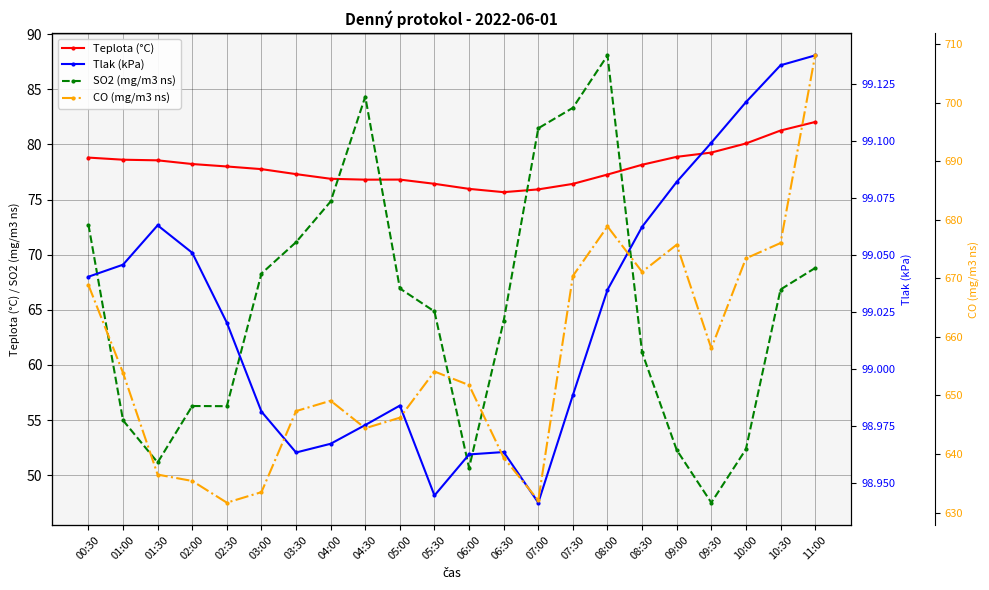

Between 00:30 and 01:00, which series saw the biggest shift?

SO2 (mg/m3 ns)